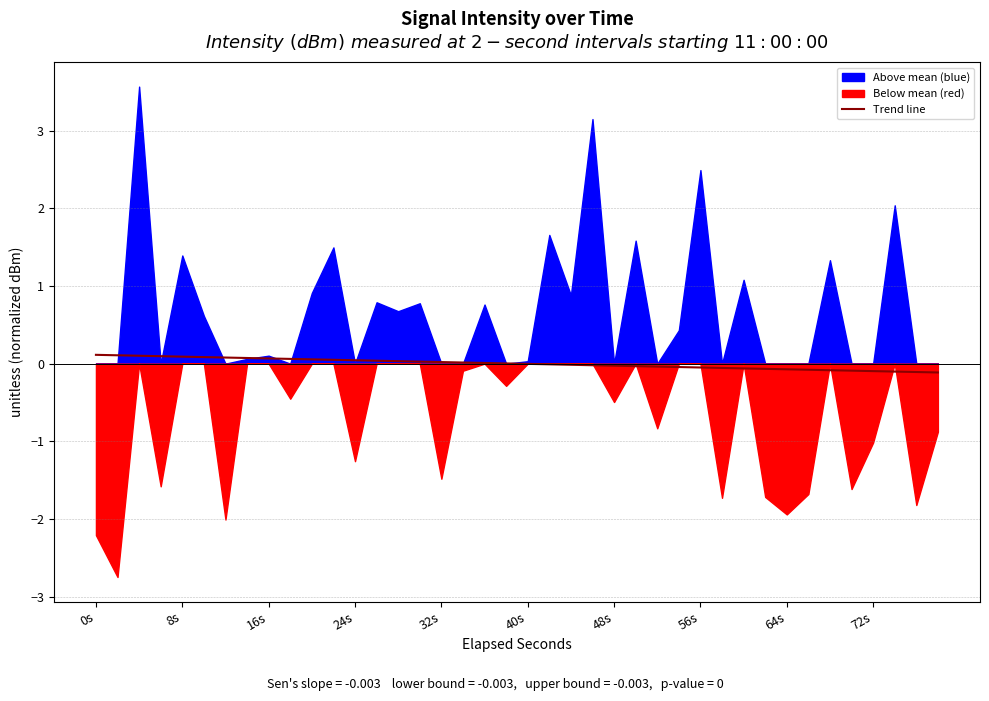

How many values are below zero?

20